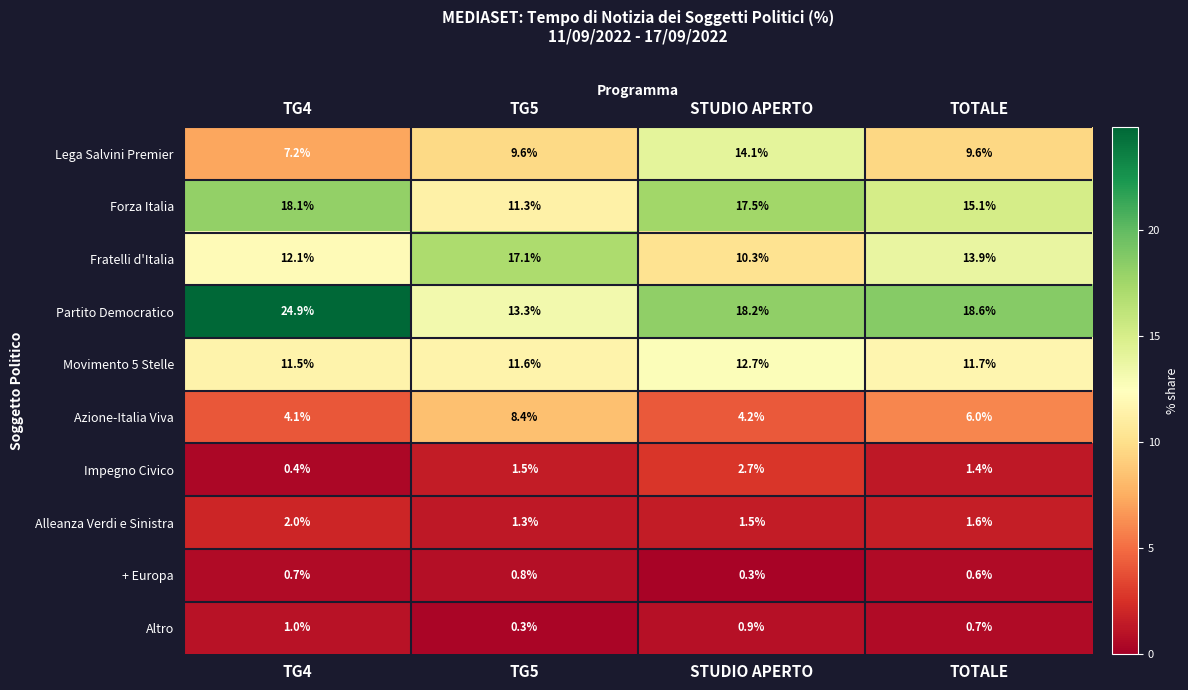

Which series has the largest range (max minus min)?

Partito Democratico